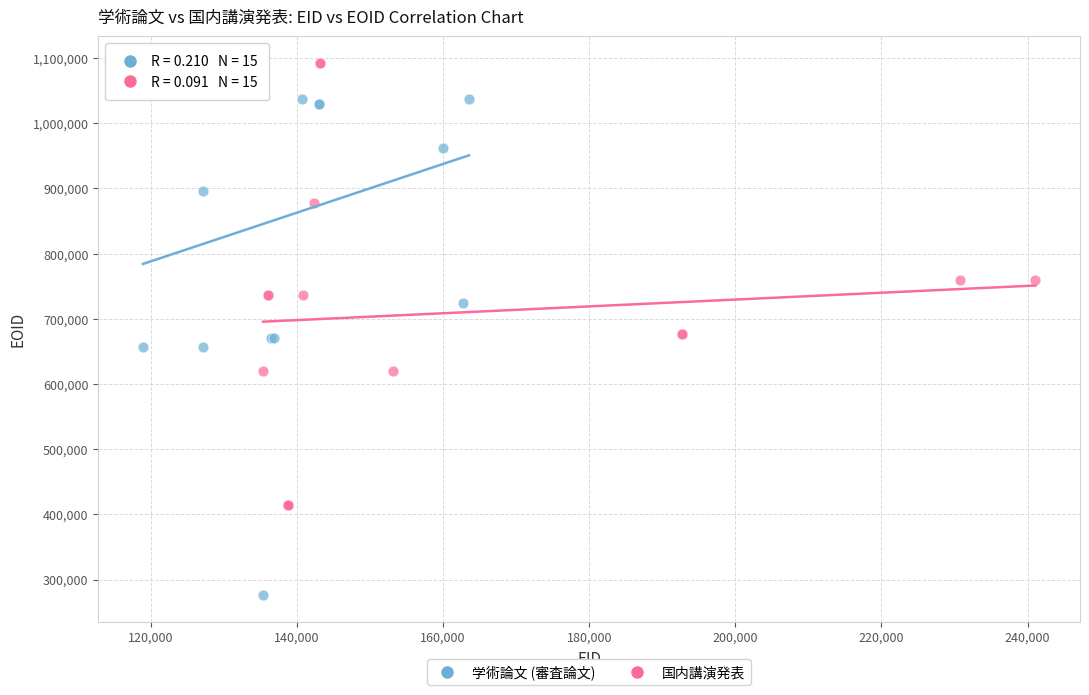

Which series contains the lowest Y value?

学術論文 (審査論文)